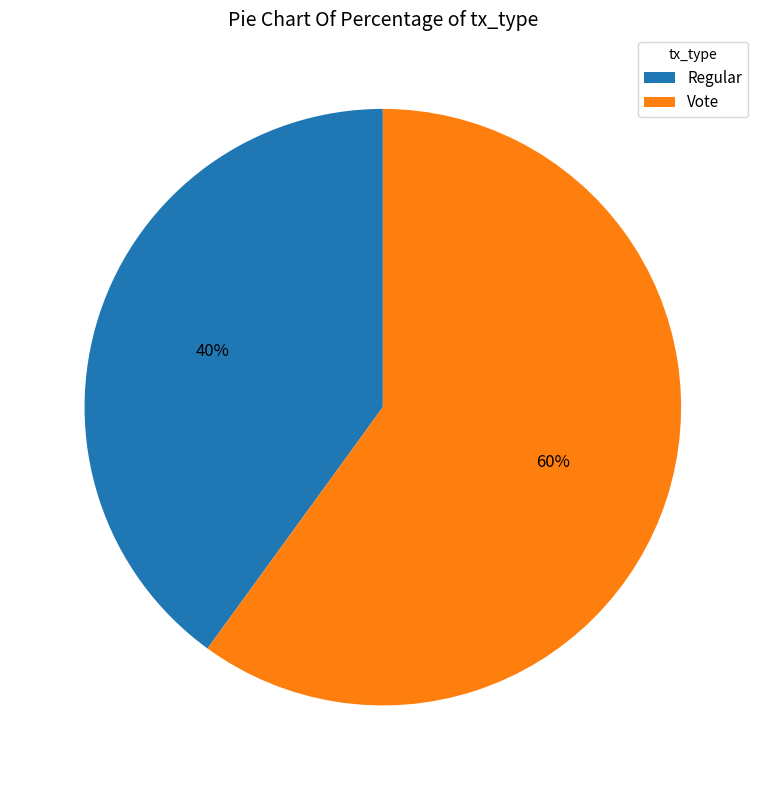

To the nearest percent, what is the difference between the Regular and Vote slice percentages?

20%